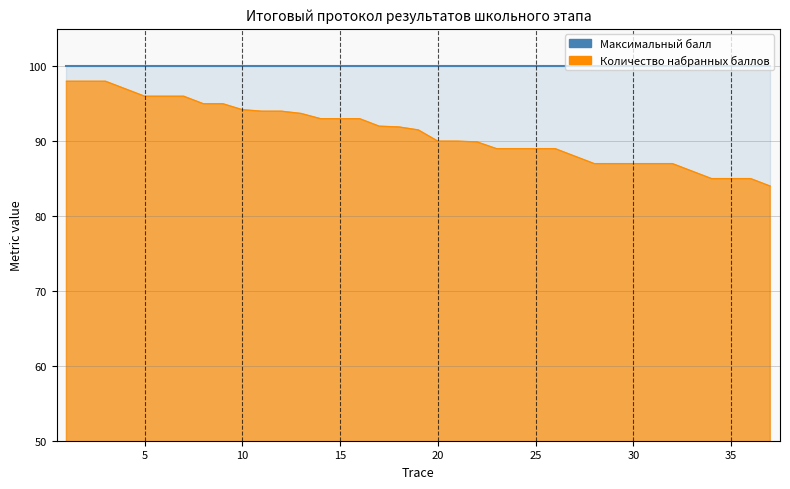

True or false: the data shows 95.0 at 9.

True